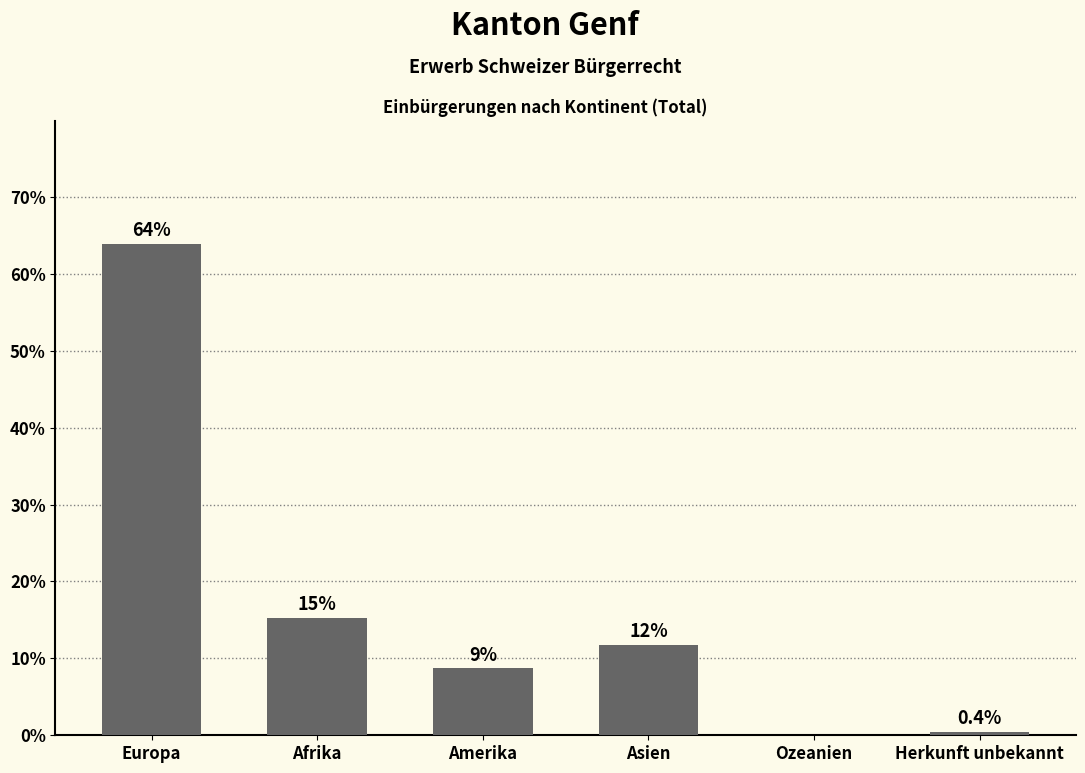

What is the change in value from Asien to Herkunft unbekannt?

-11.3